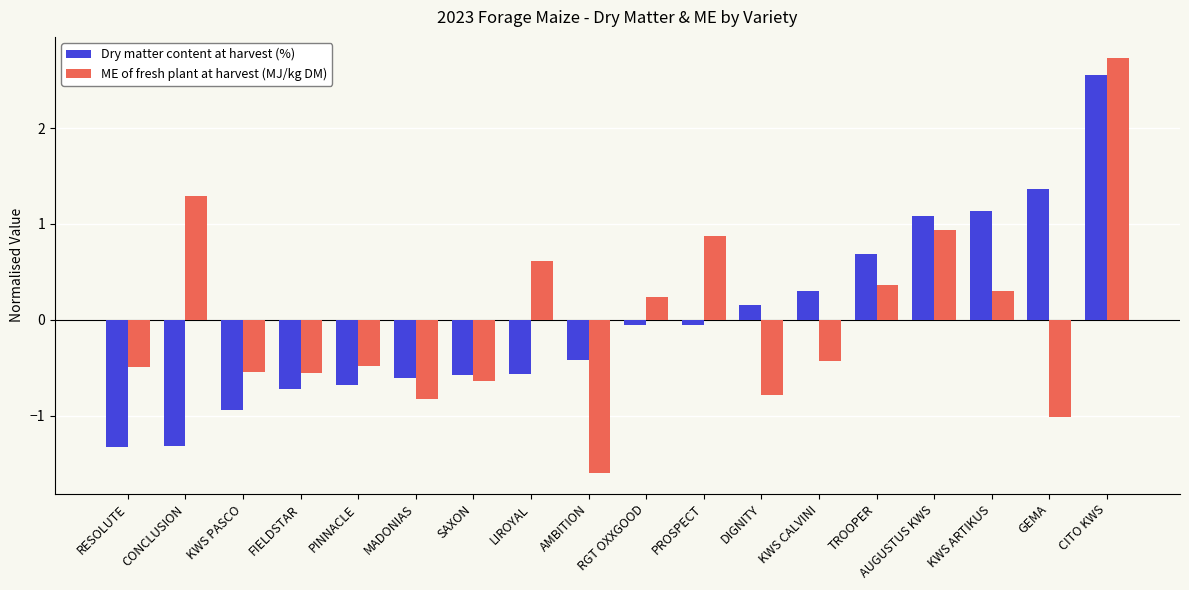

How many data points does each series have?

18